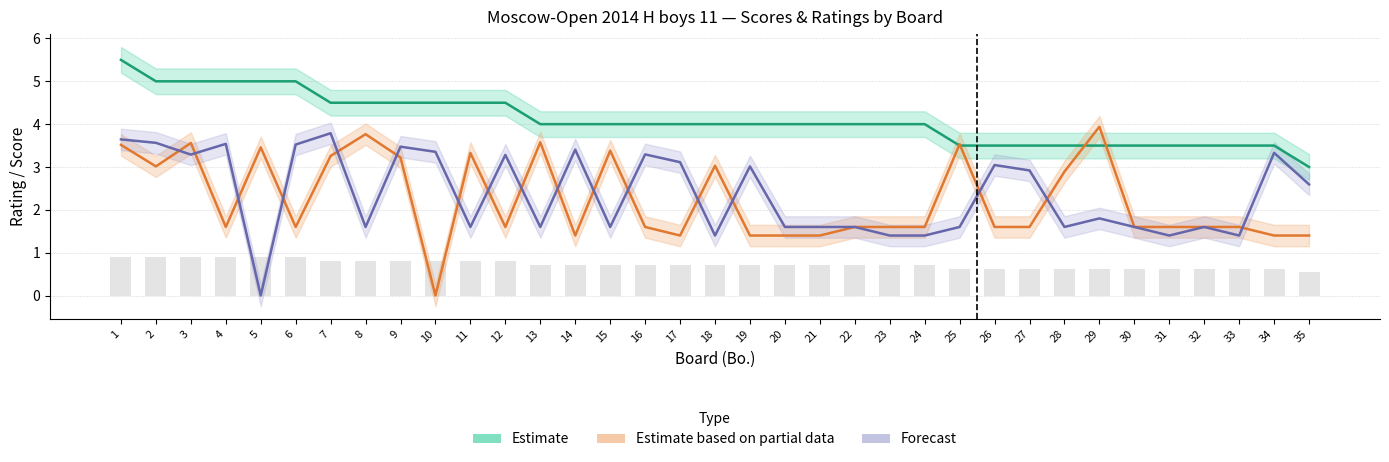

Which series has the largest total across all categories?

Estimate